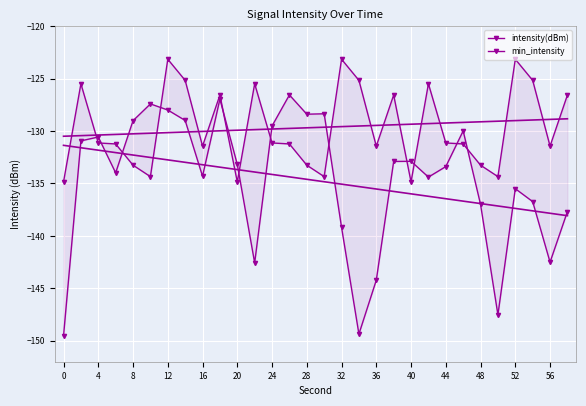

How many interior local peaks does the intensity(dBm) series have?

8